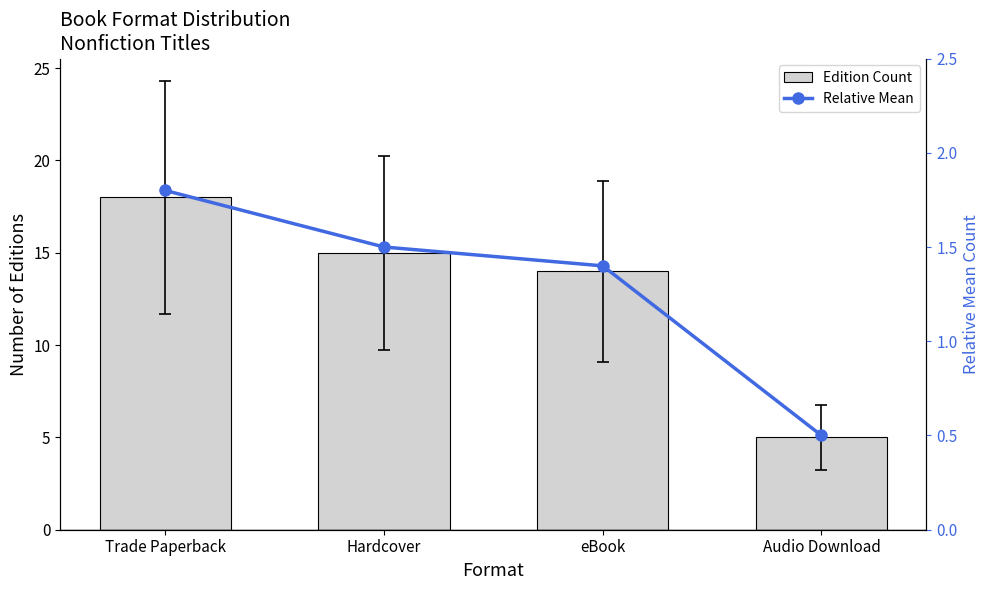

What is the label of the 4th bar from the left?

Audio Download